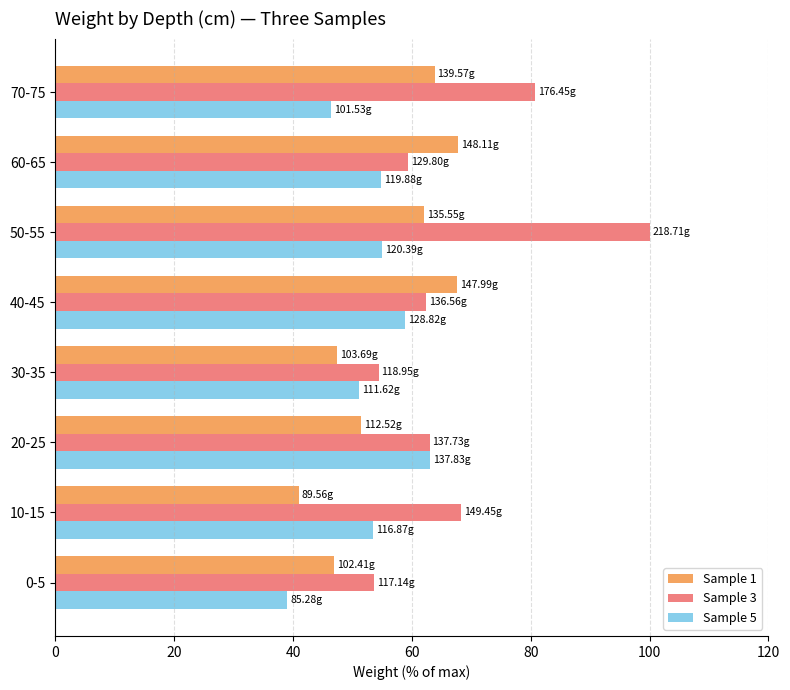

At which category is the sum across all series the highest?

50-55